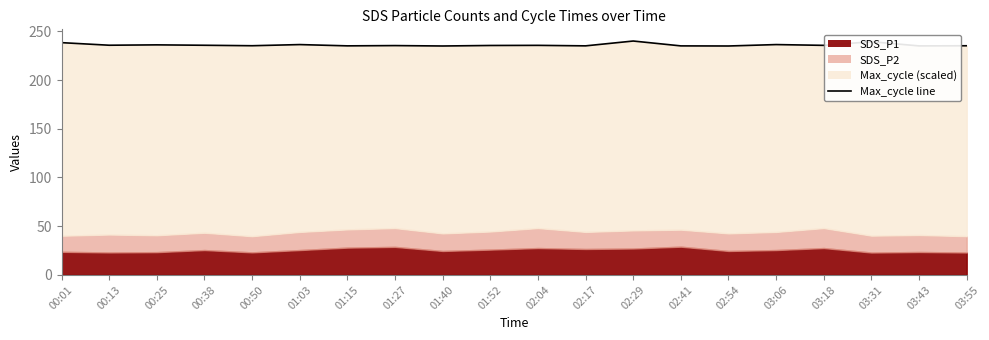

Which label corresponds to the smallest value in the chart?

01:40